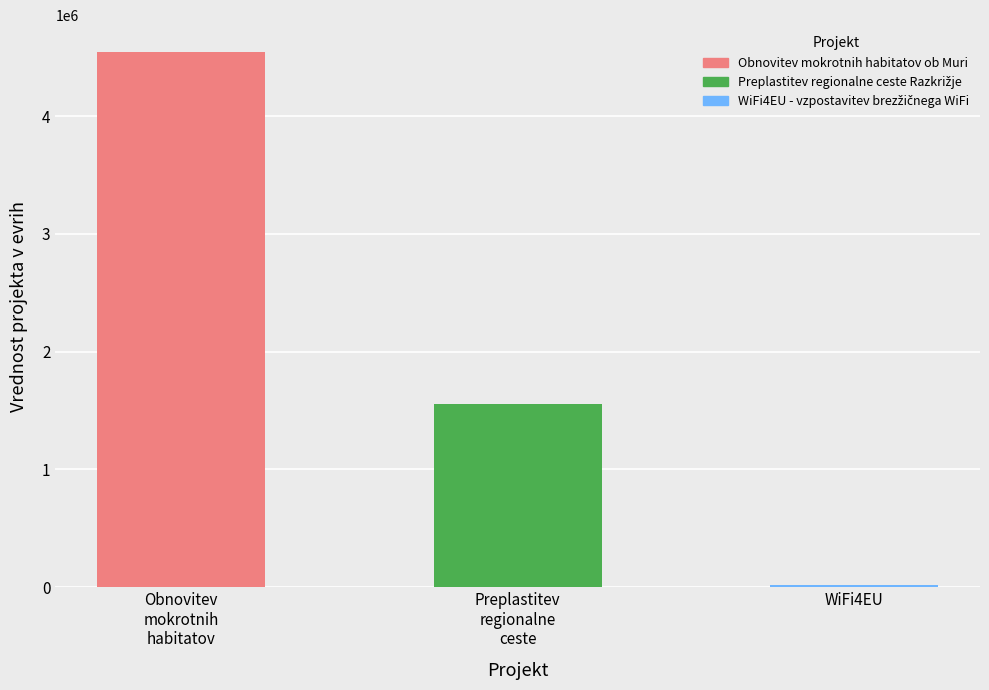

What is the ratio of the value at Obnovitev mokrotnih habitatov ob Muri to the value at WiFi4EU - vzpostavitev brezžičnega WiFi?

303.0